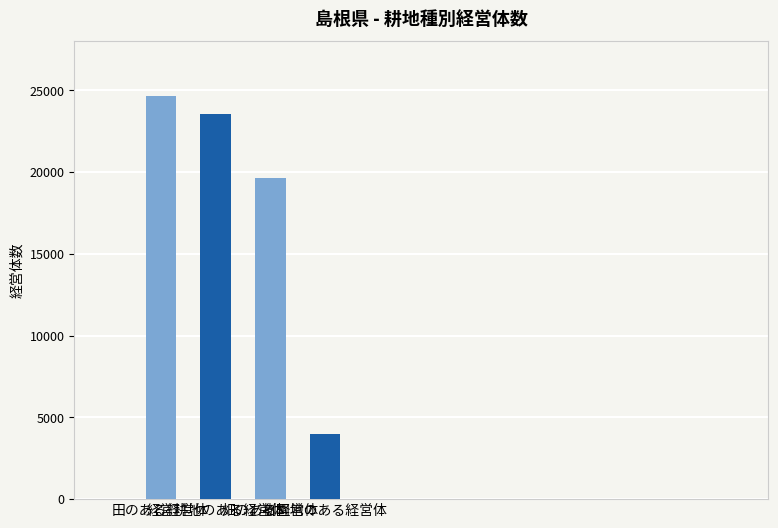

Which category has the highest value across all series?

田のある経営体